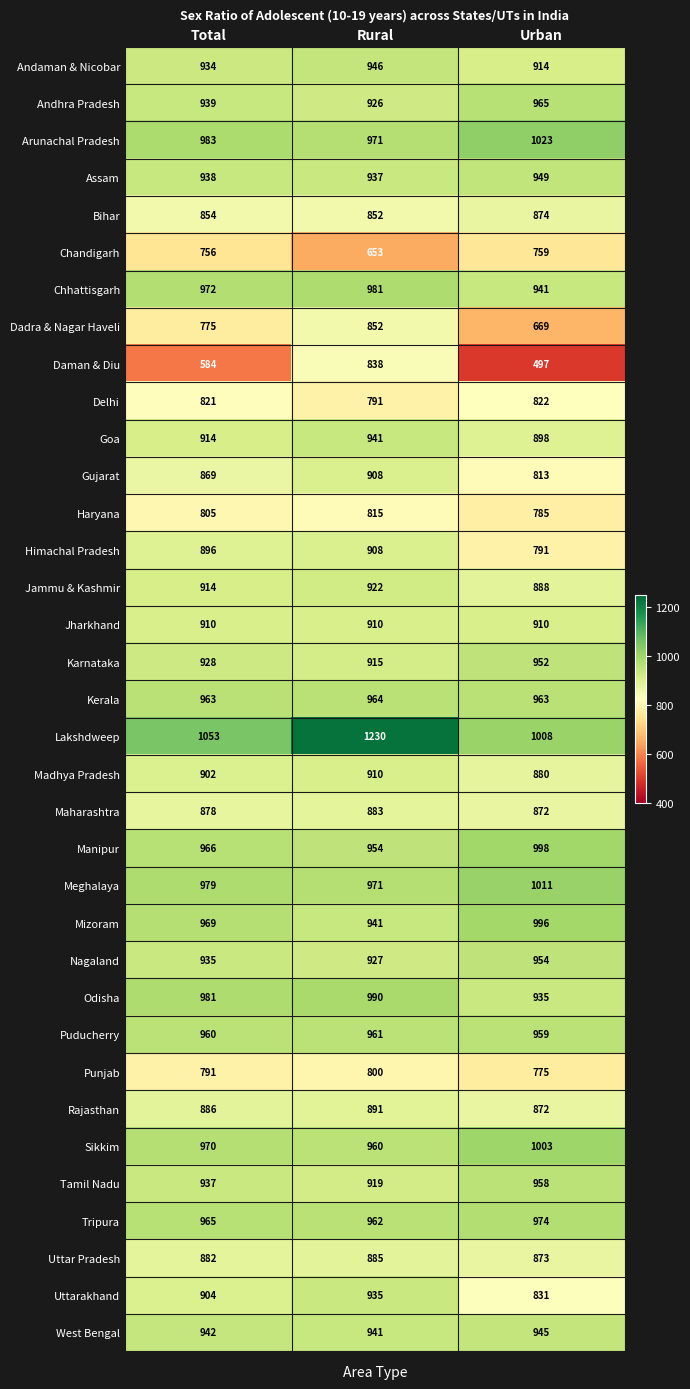

Which category has the lowest value in the Assam series?

Rural